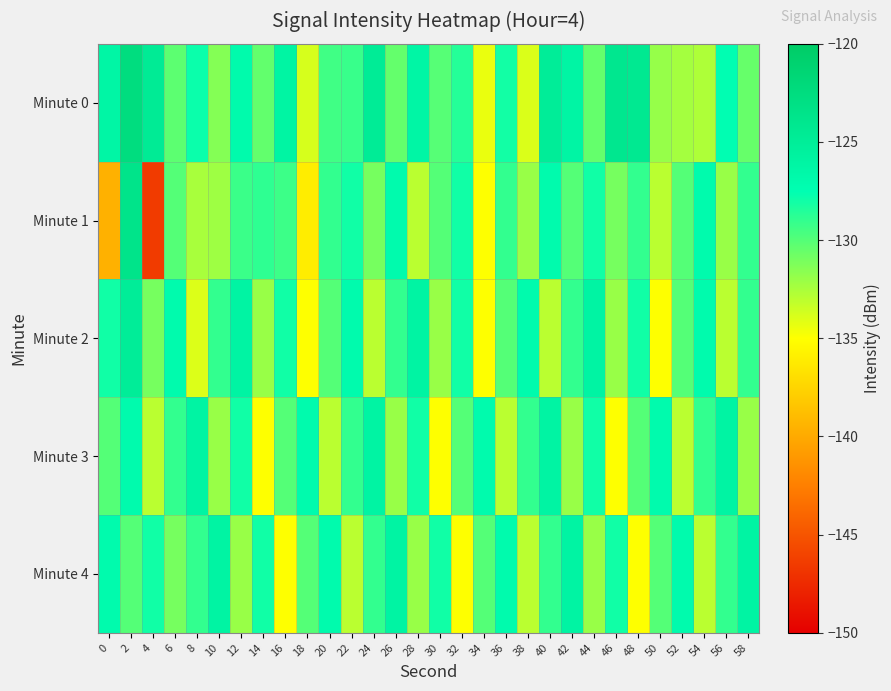

How many distinct data groups are displayed?

5